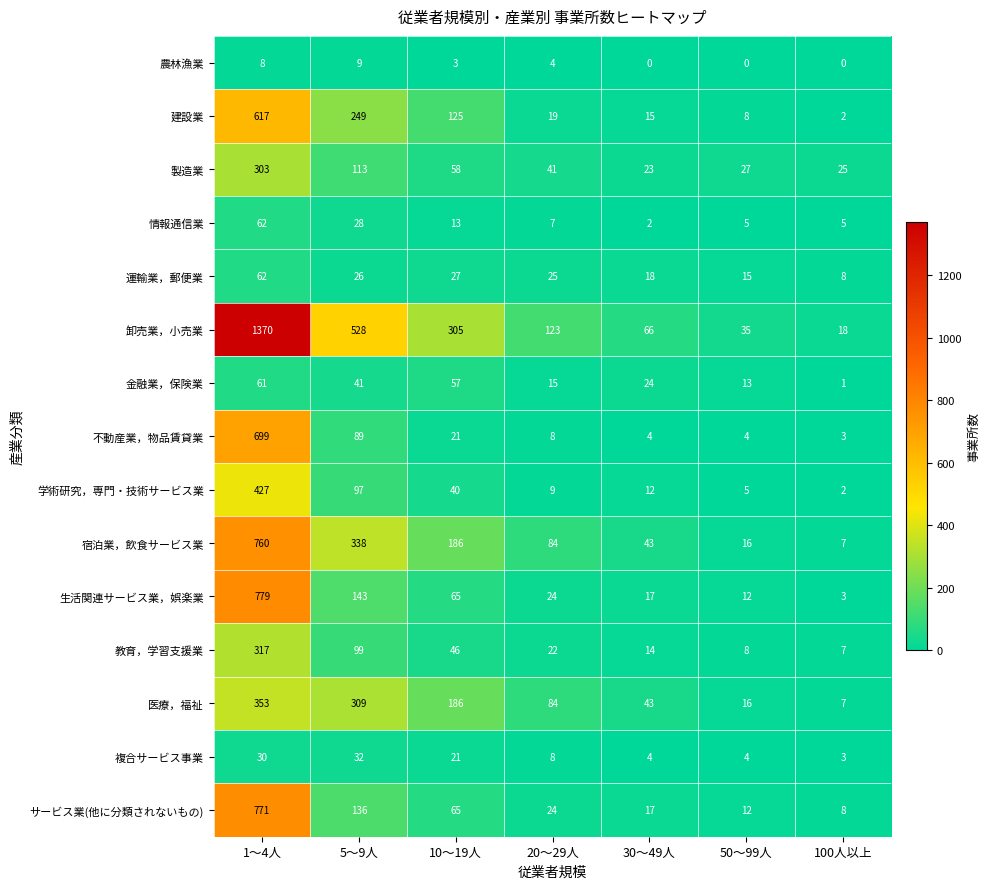

What is the difference between the maximum and minimum values in the 製造業 series?

280